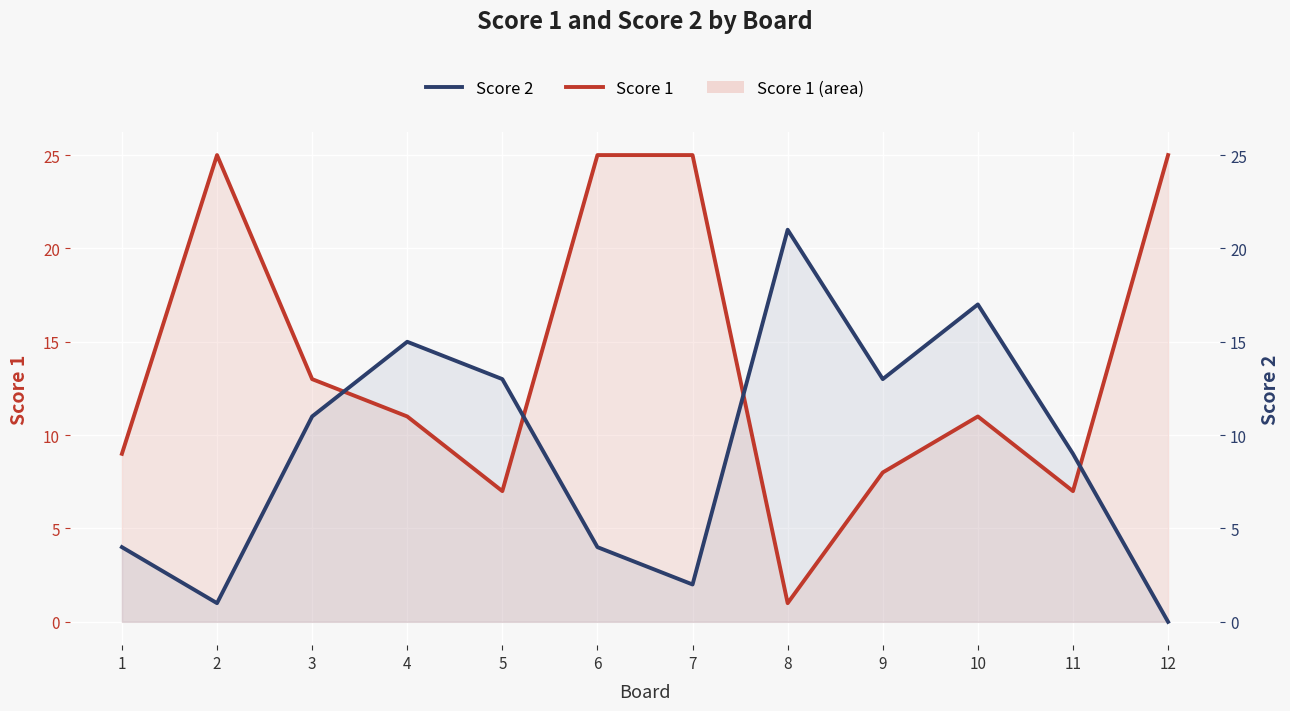

Where do Score 1 and Score 2 first cross each other?

3 and 4